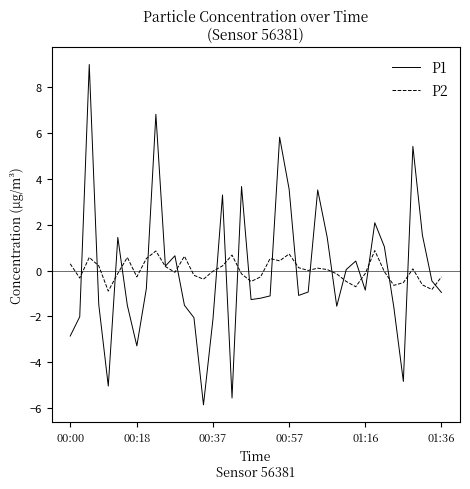

List the series in order of their peak value, highest first.

P1, P2